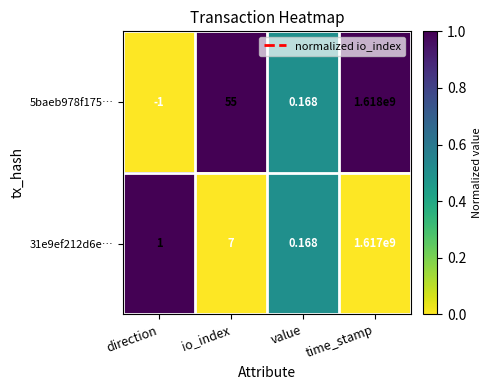

At which category does the chart reach its minimum across all series?

direction